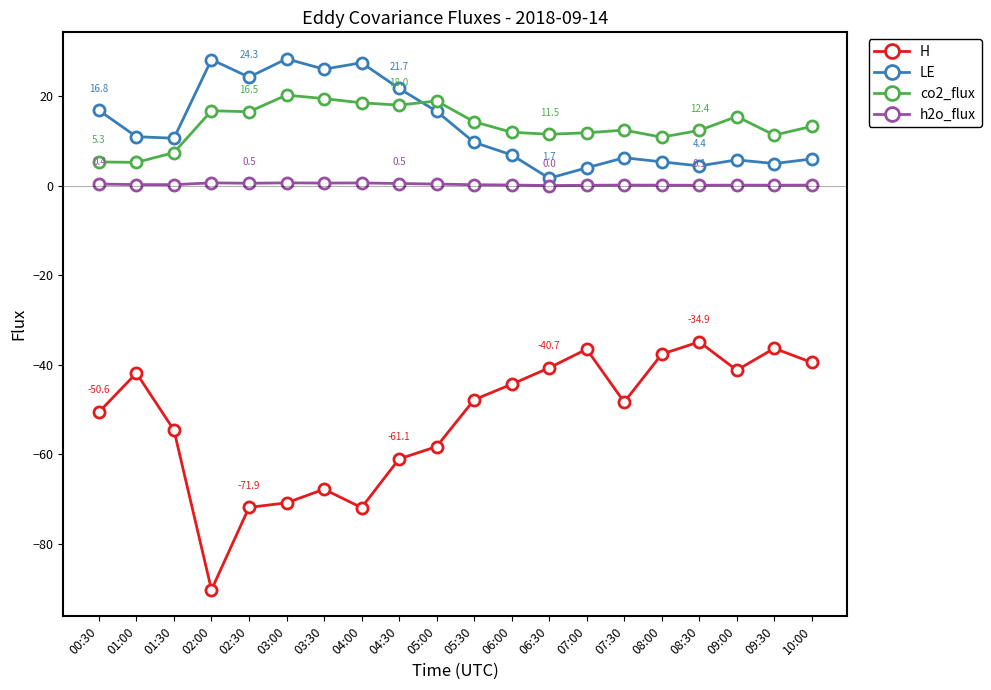

What is the minimum value for LE?

1.7